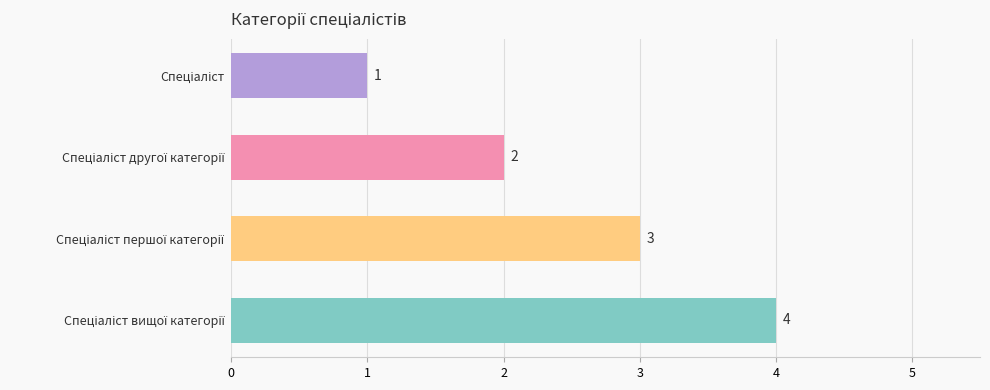

What is the difference between the maximum and minimum values?

3